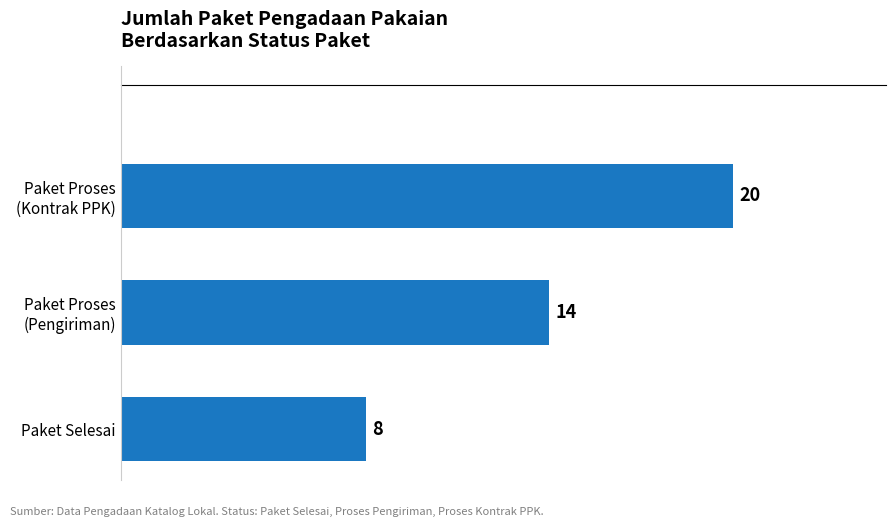

Reading bottom to top, extract all data points from this chart.

8	14	20